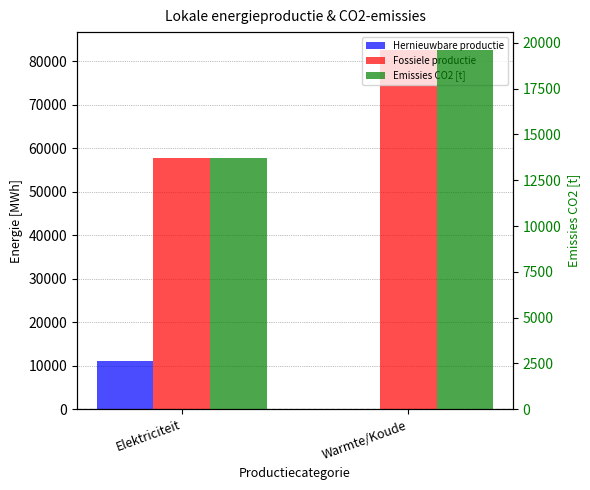

At which label is Emissies CO2 [t] closest to 16668?

Elektriciteit